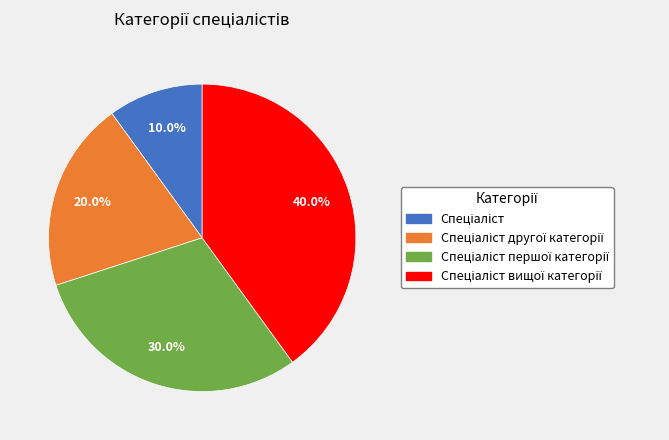

To the nearest percent, what is the difference between the largest and smallest slice percentages?

30%